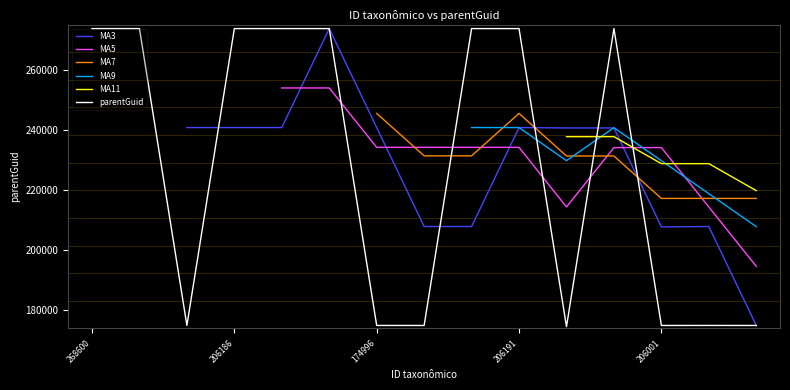

The parentGuid series shows 65191 at 206001. True or false?

False